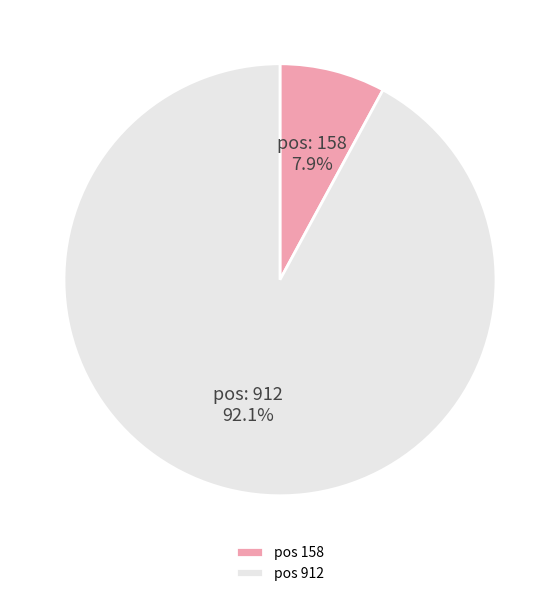

Is there any slice that represents more than half of the pie?

Yes